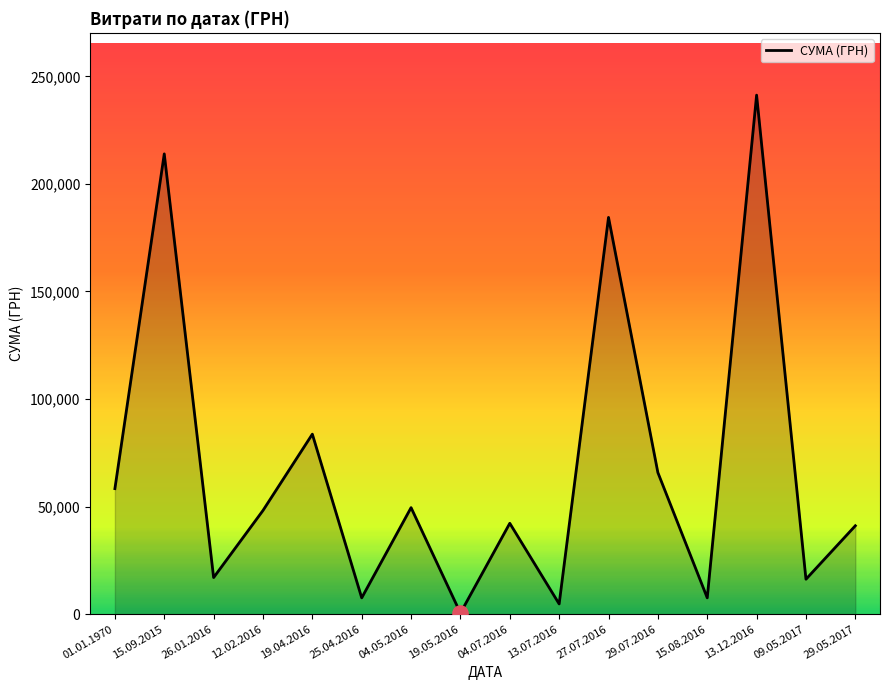

What is the change in value from 19.04.2016 to 25.04.2016?

-76094.6